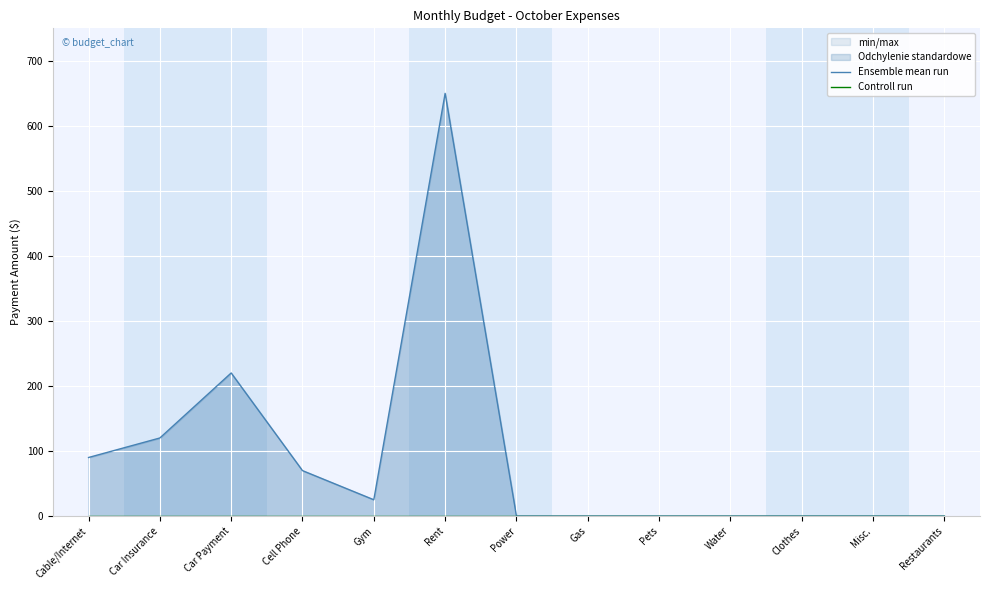

What position from the left is Gas?

8